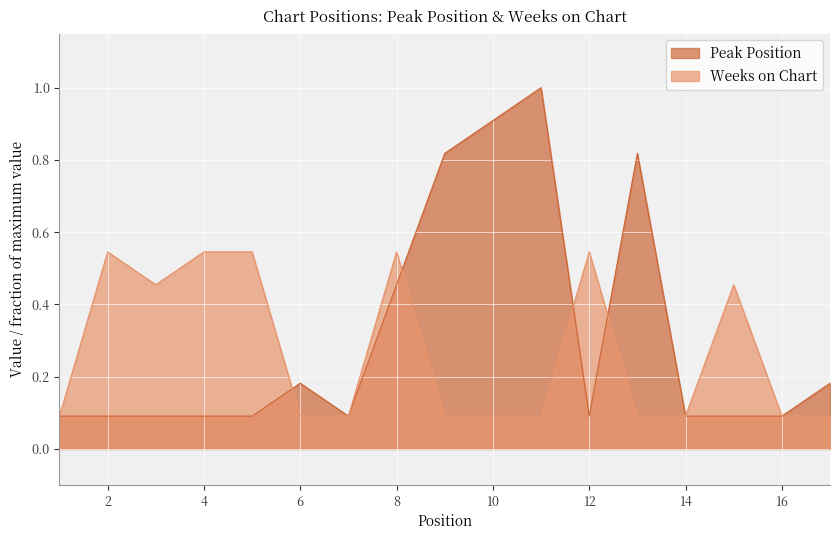

How many lines are shown in the chart?

2